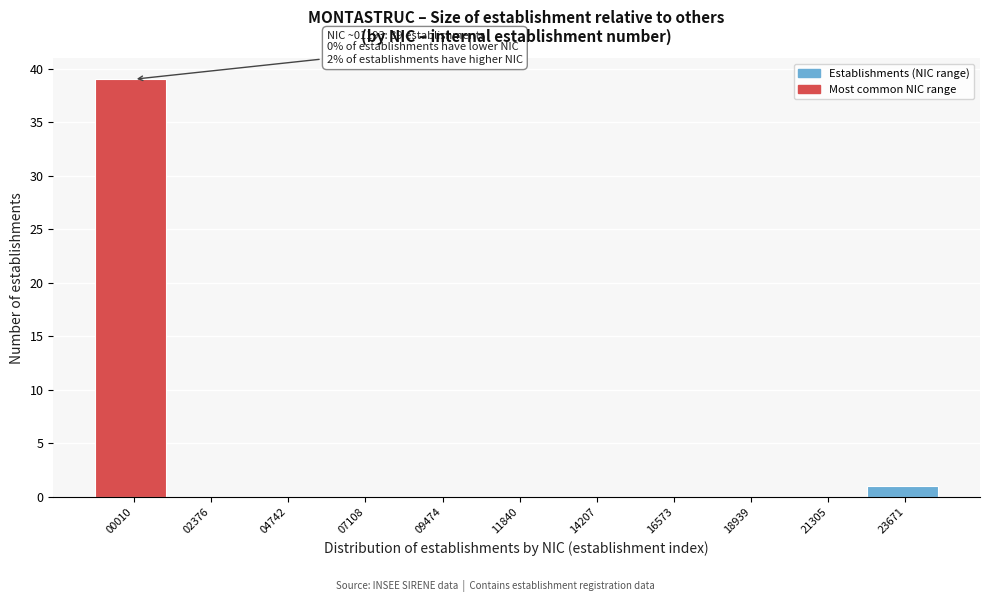

Reading right to left, transcribe all the data shown in this chart.

23671=1	21305=0	18939=0	16573=0	14207=0	11840=0	09474=0	07108=0	04742=0	02376=0	00010=39